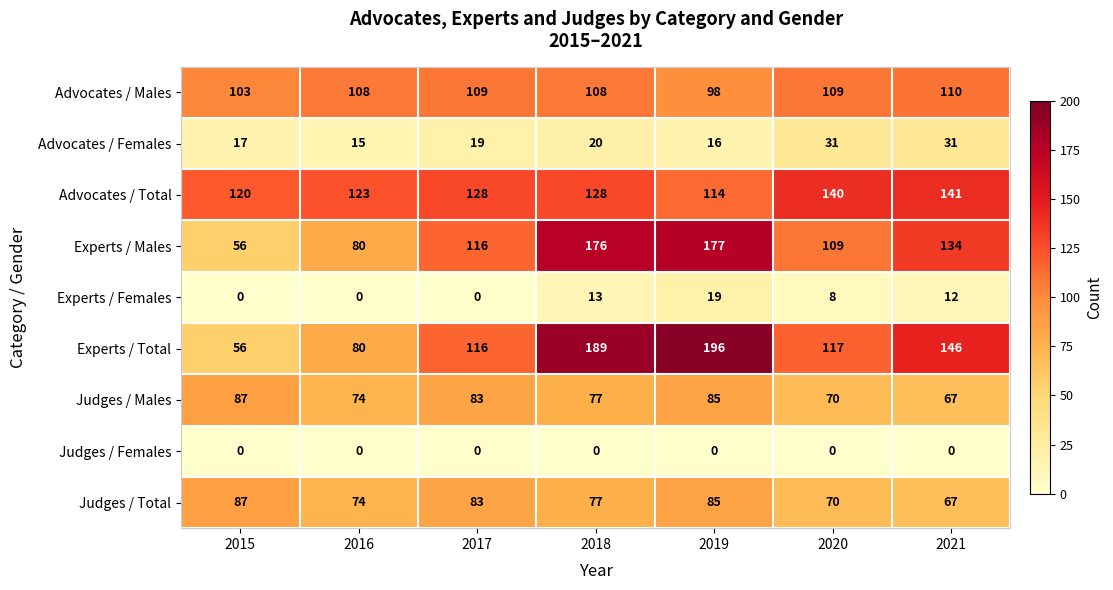

What is the difference between the Advocates / Total values at 2016 and 2019?

9